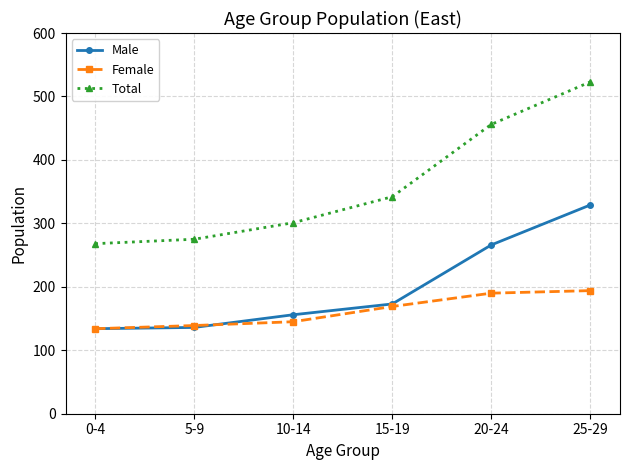

Does the chart display data point markers on the line(s)?

Yes